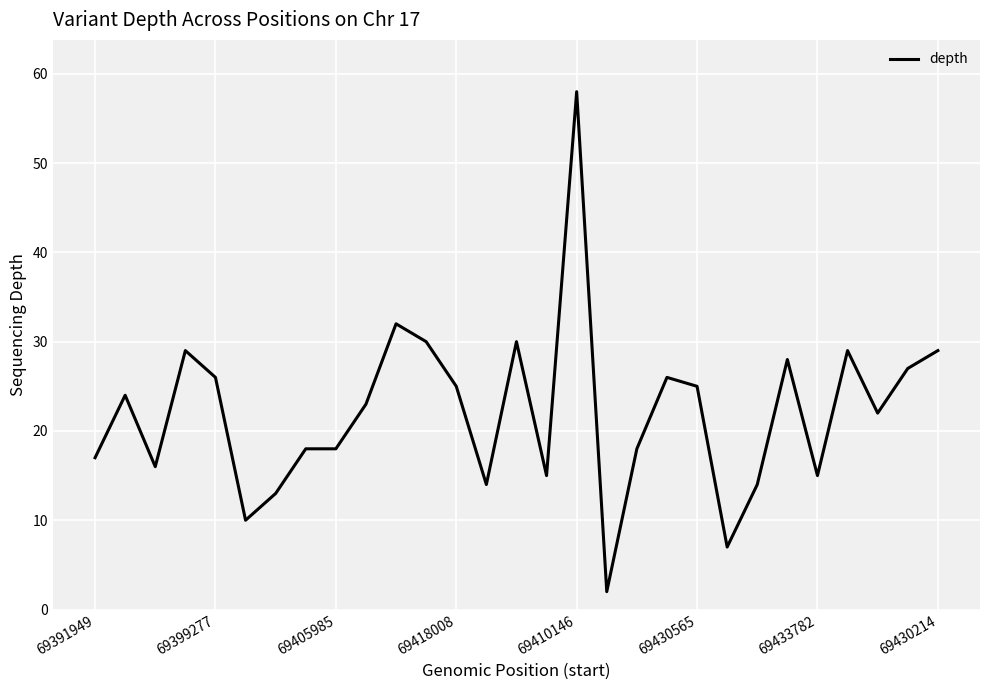

Does the chart display data point markers on the line(s)?

No